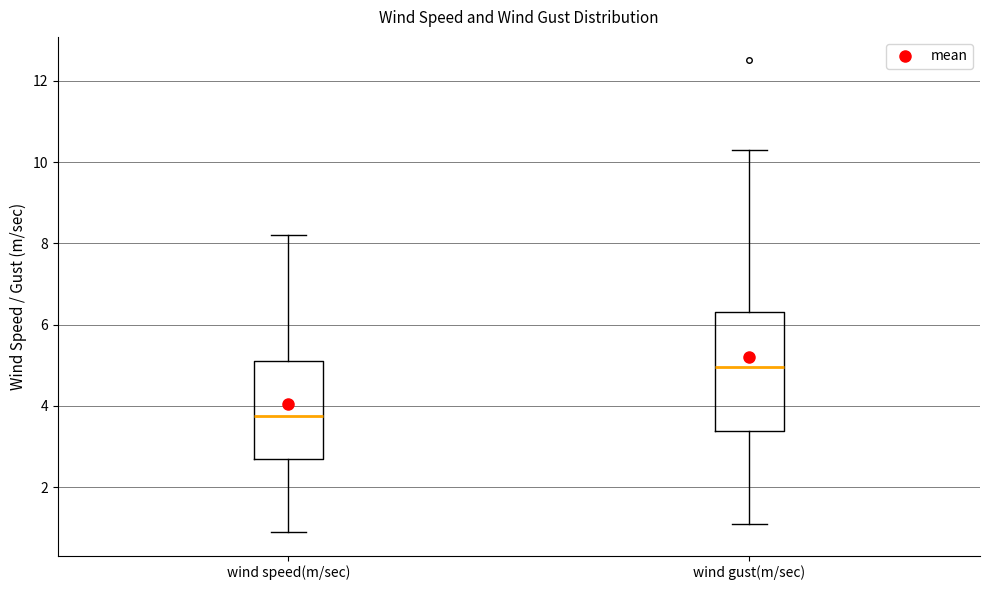

Which box's median line is the lowest?

wind speed(m/sec)